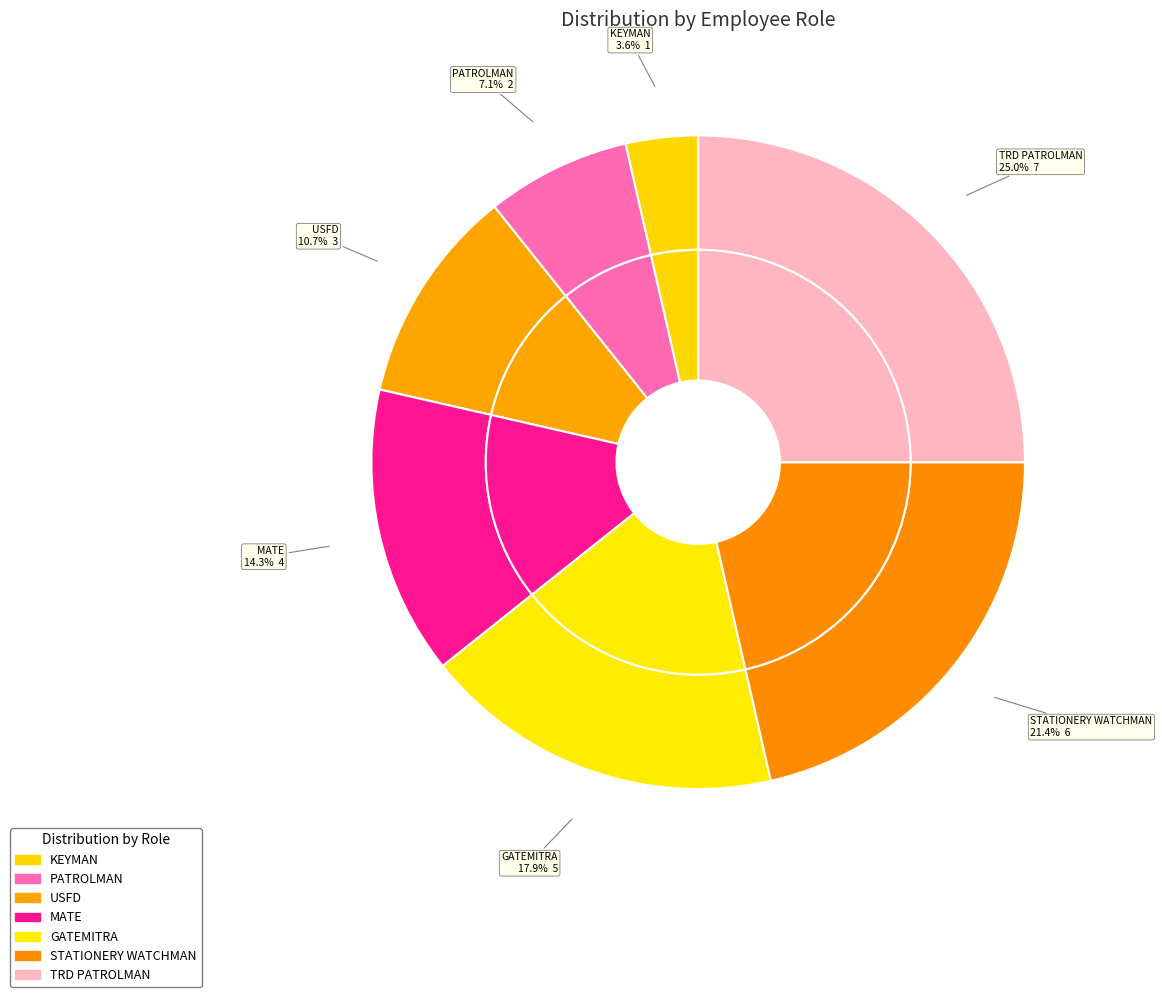

Count the number of slices in the pie.

7